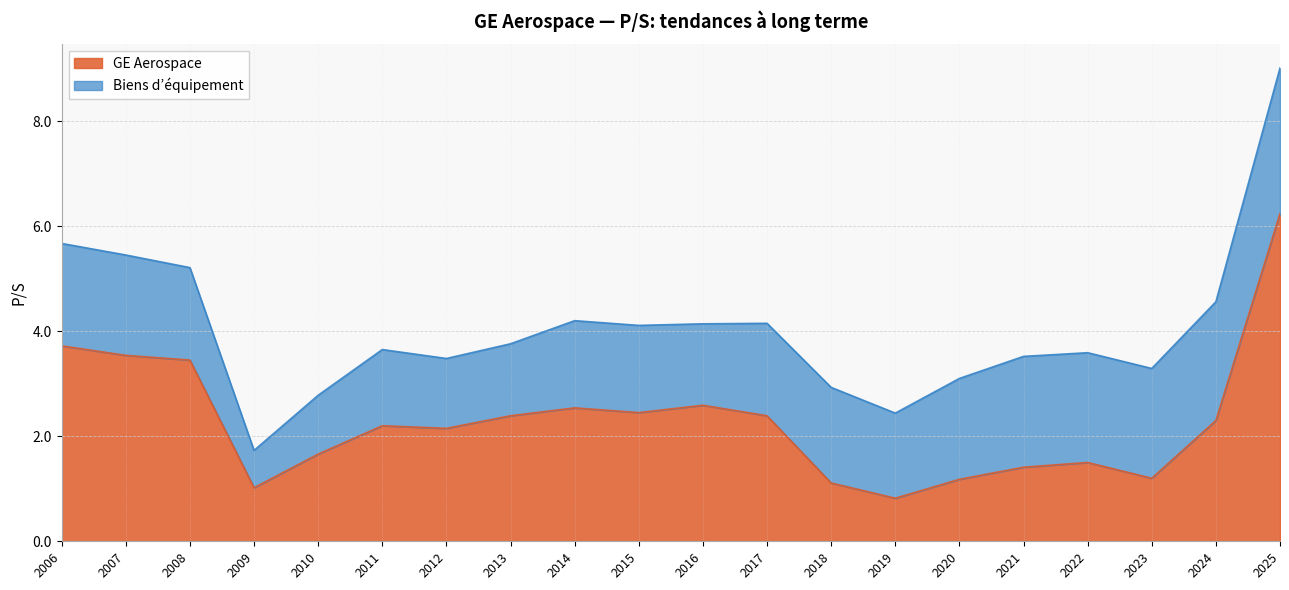

What is the difference between the maximum and minimum values?

5.4